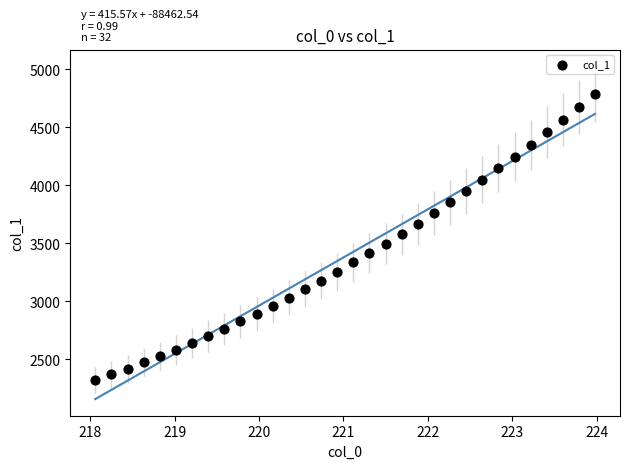

What is the range of X values (max minus min)?

5.9